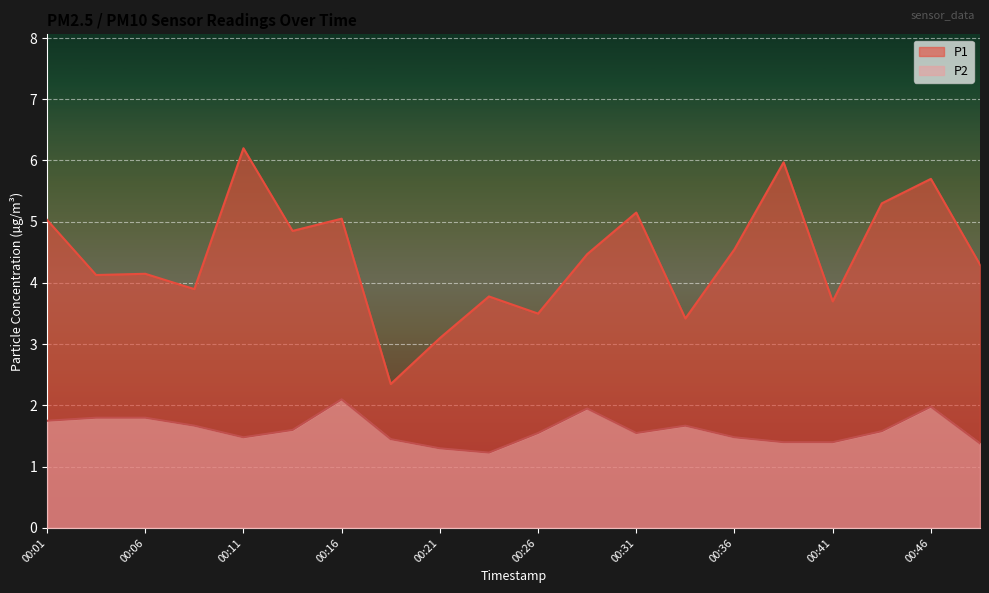

Is it true that P2 equals 2.1 at 00:16?

True